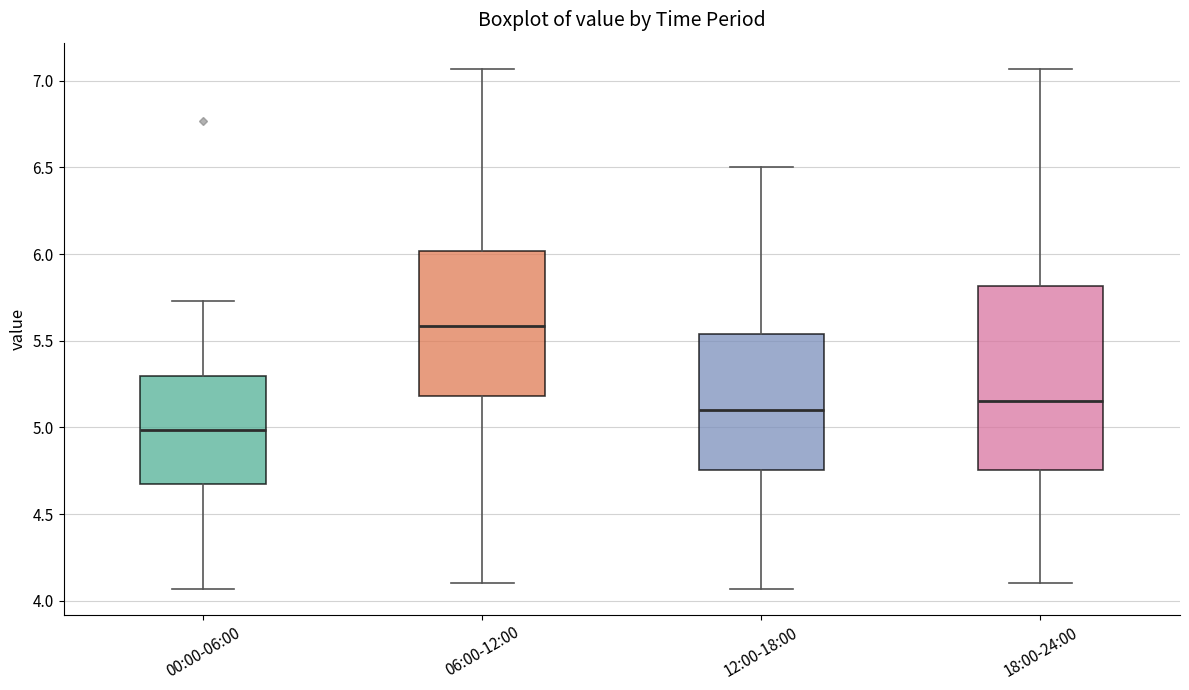

Reading left to right, read every box against the y-axis: the position of its median line, the range the box covers, and the ends of its whiskers. The values are not printed on the chart, so give them approximately, as read against the axis.

00:00-06:00: median 5.00, box 4.70 to 5.30, whiskers 4.05 to 5.75
06:00-12:00: median 5.60, box 5.20 to 6.00, whiskers 4.10 to 7.05
12:00-18:00: median 5.10, box 4.75 to 5.55, whiskers 4.05 to 6.50
18:00-24:00: median 5.15, box 4.75 to 5.80, whiskers 4.10 to 7.05